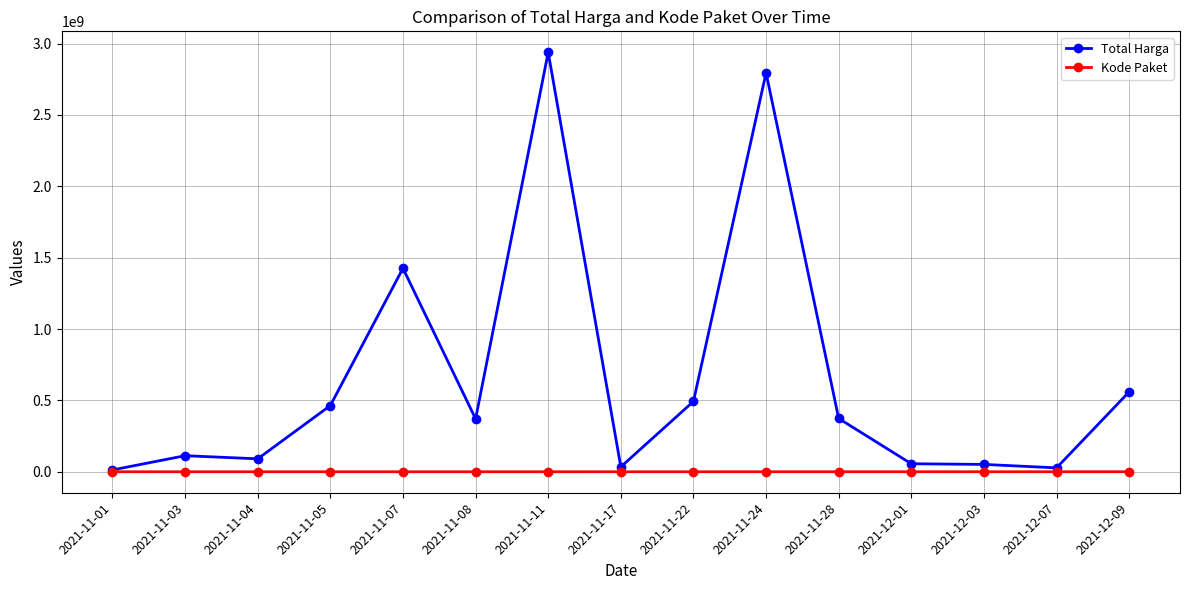

What are all the series names shown in the legend?

Total Harga, Kode Paket